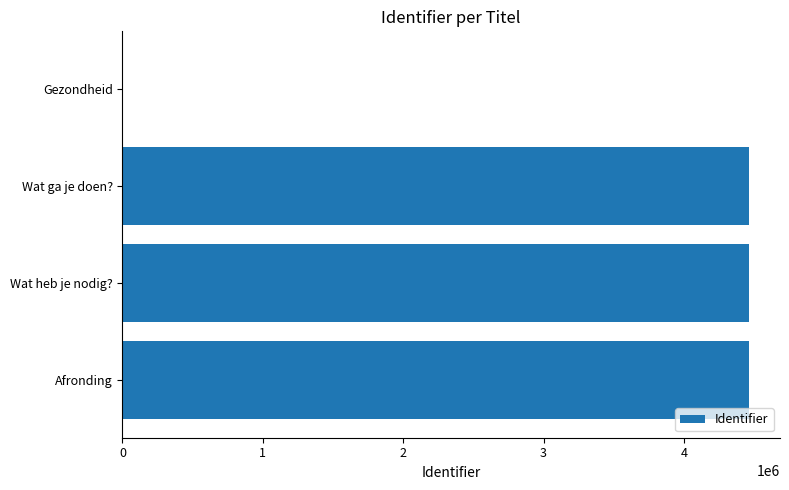

How many positive values are there?

3